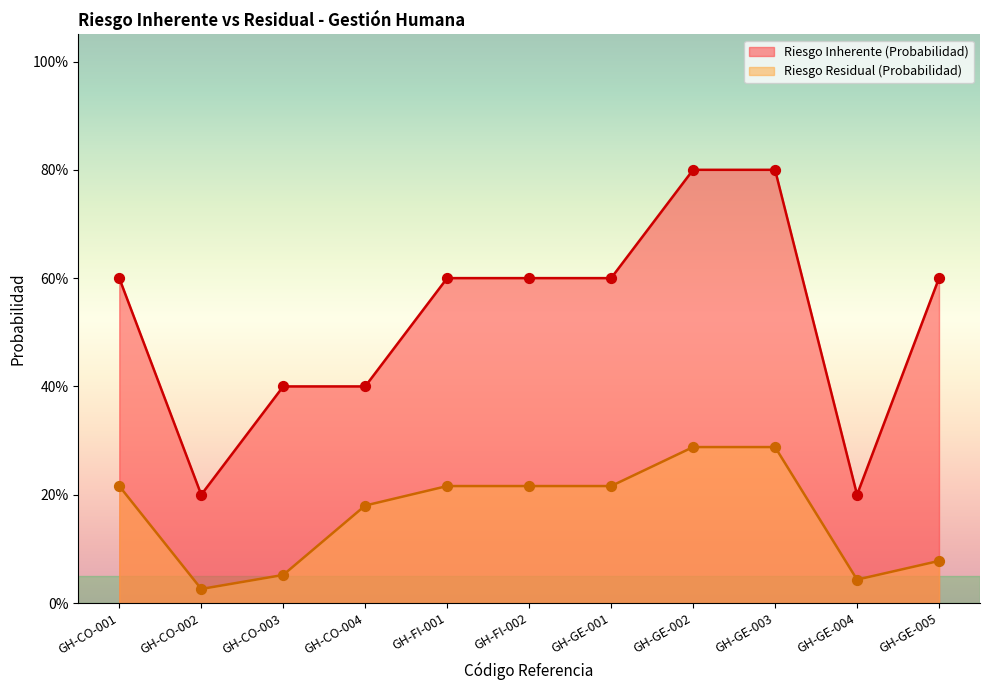

Which series contains the highest Y value?

Riesgo Inherente (Probabilidad)